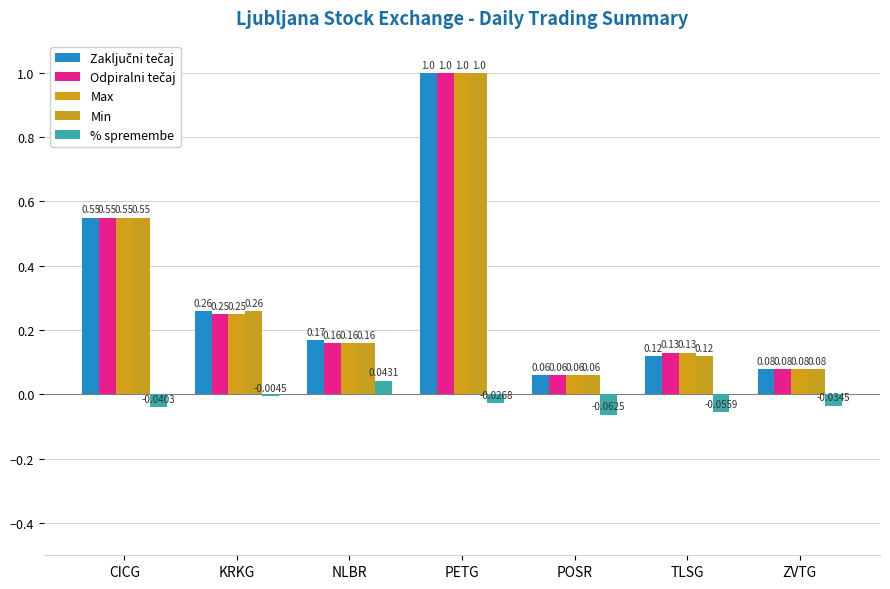

What position from the left is TLSG?

6